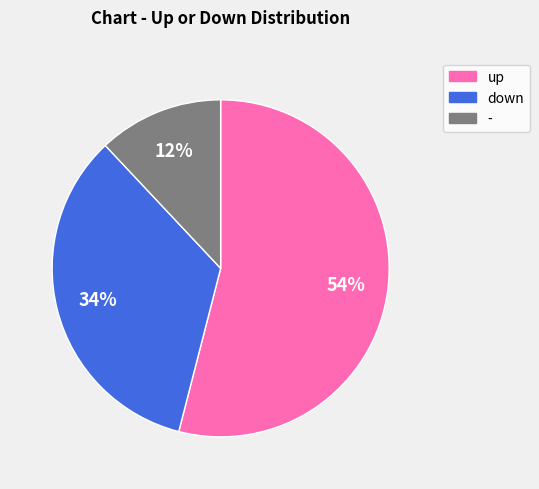

To the nearest percent, what portion does down represent?

34%